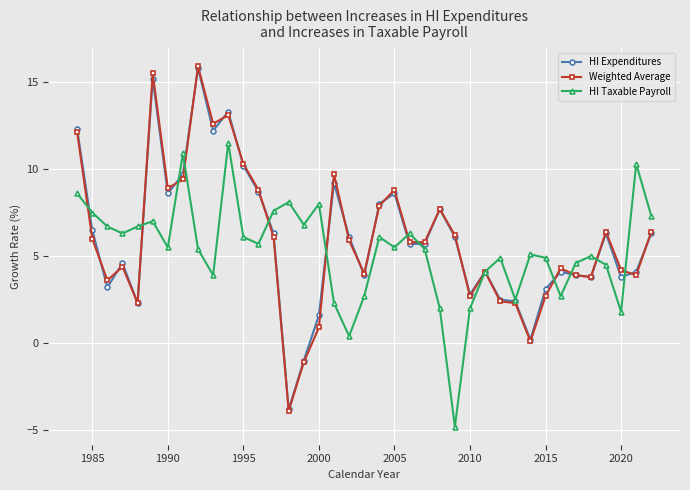

True or false: HI Expenditures has more than 1 points higher than both neighbors.

True